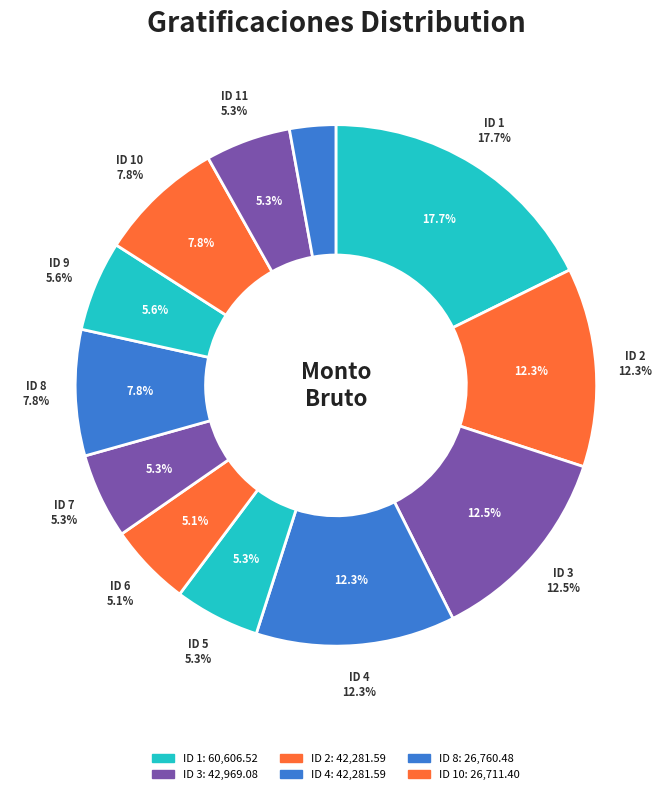

Is 11 the majority of the pie?

No